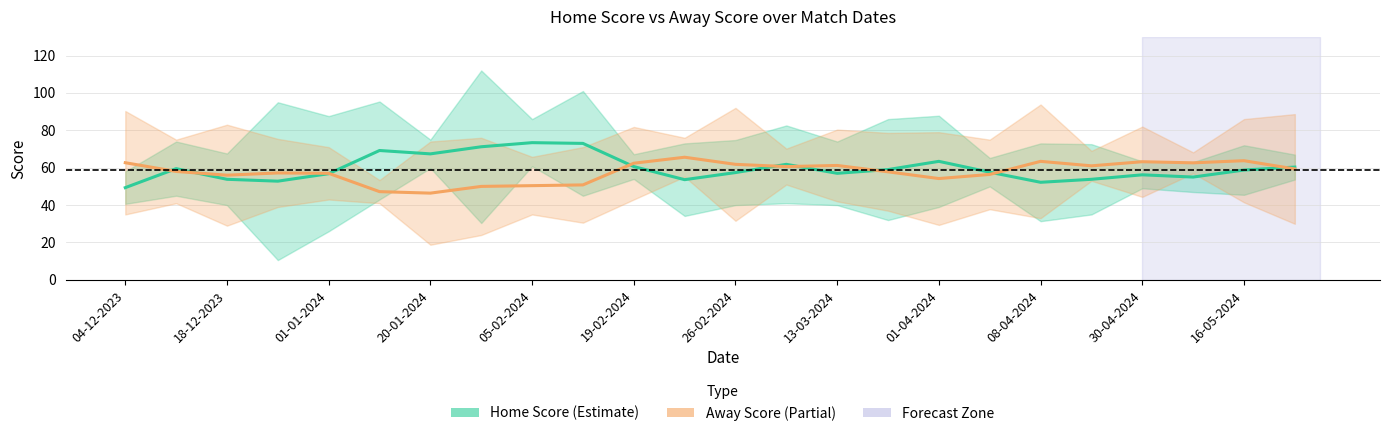

Which series has the largest range (max minus min)?

Home Score